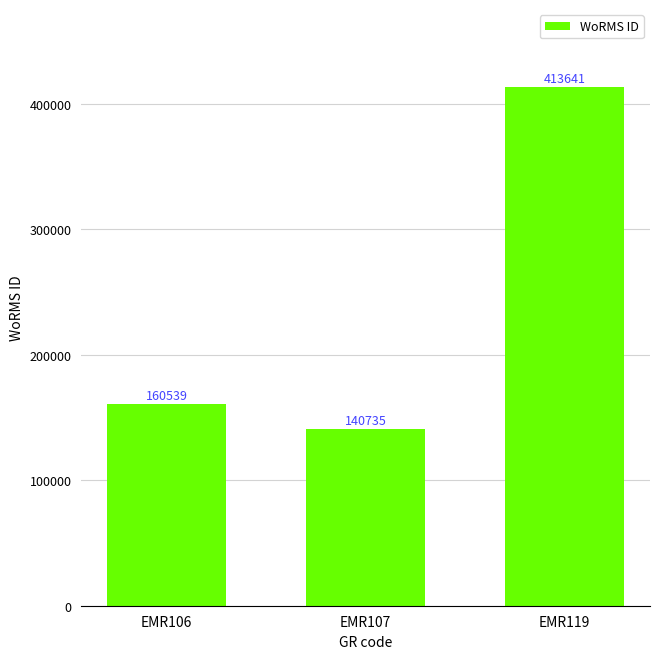

The chart shows a value of 211830 at EMR119. True or false?

False